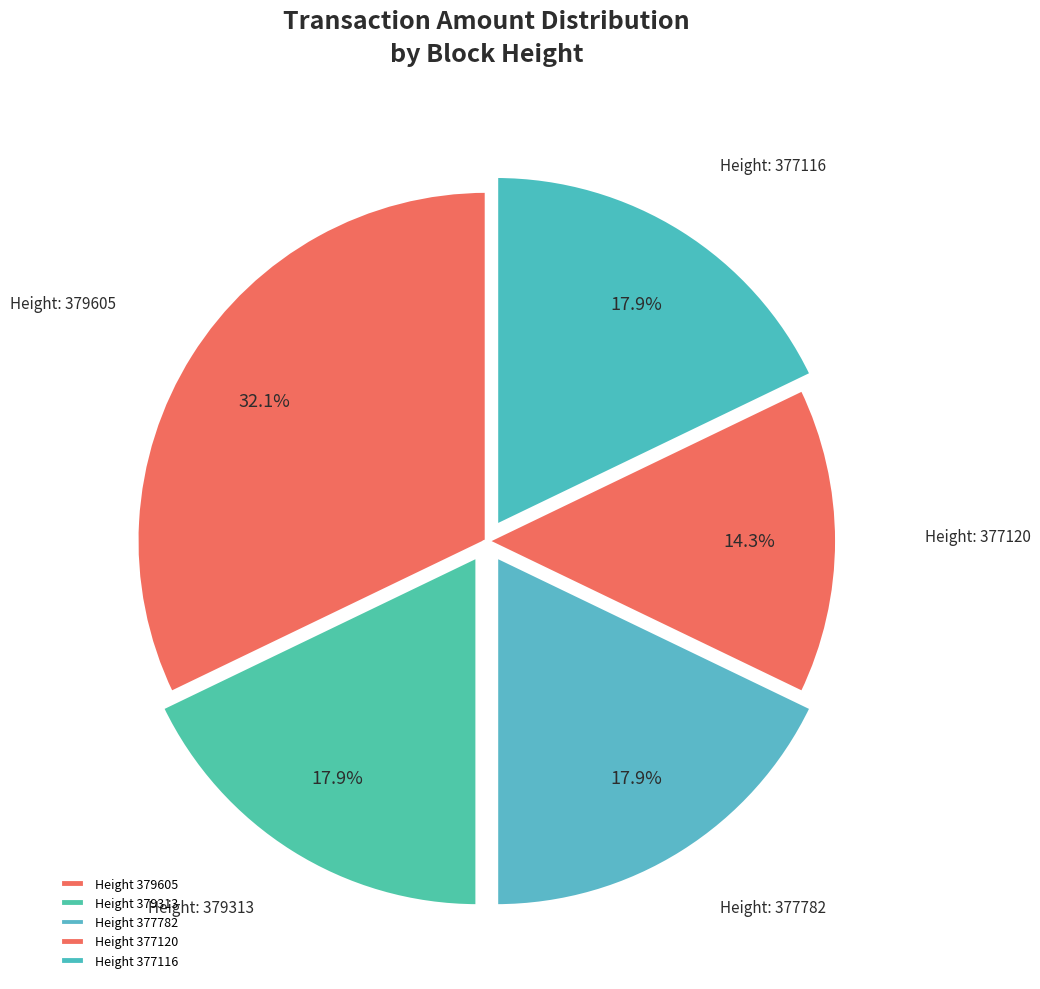

How many segments does this pie chart have?

5